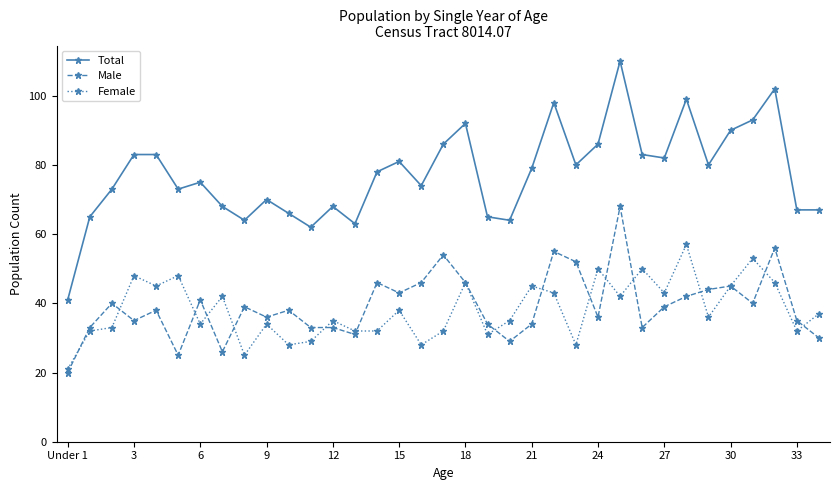

Which series has the largest total across all categories?

Total